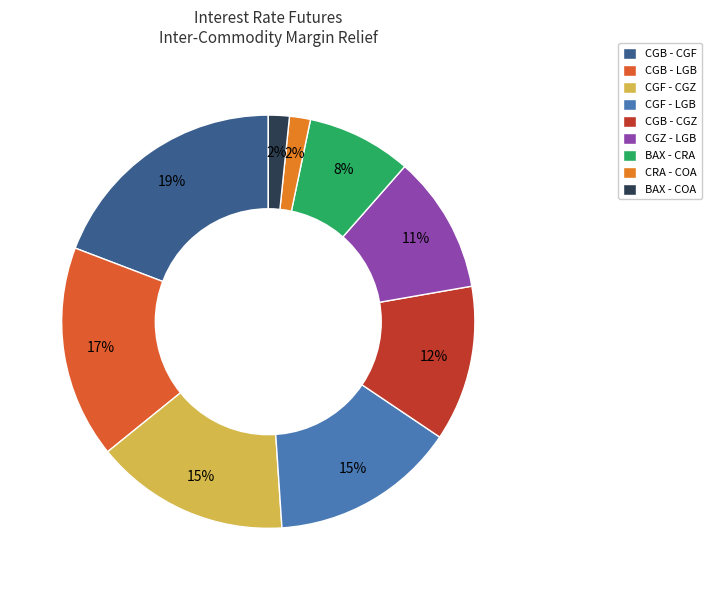

Does BAX - CRA represent more than half of the total?

No